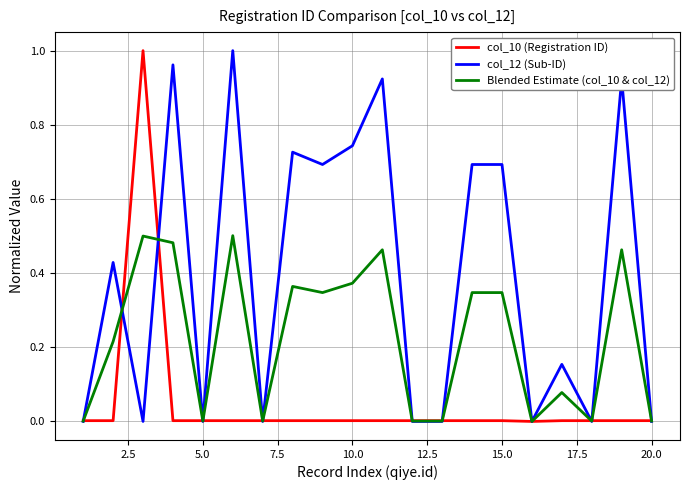

Which series has the largest total across all categories?

col_12 (Sub-ID)